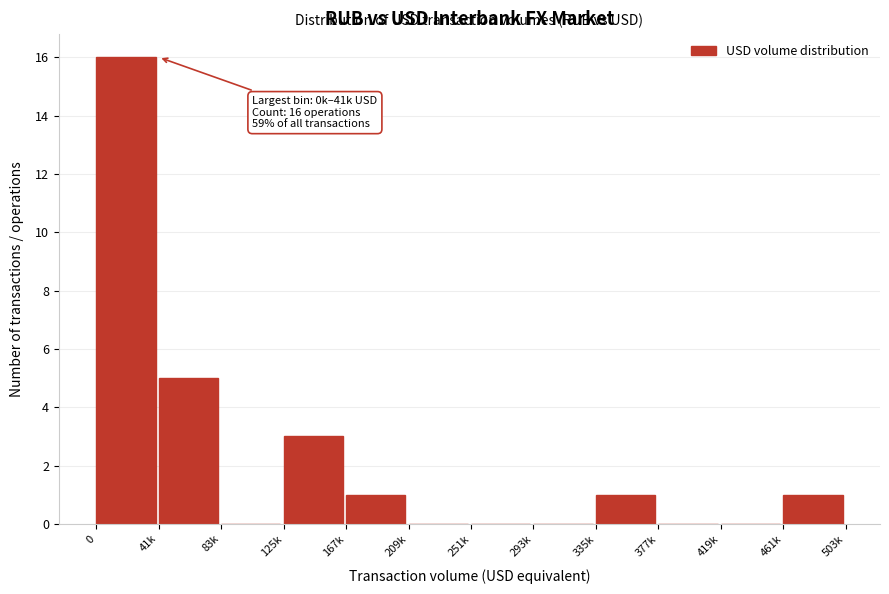

Reading left to right, extract all data points from this chart.

0=16	41k=5	83k=0	125k=3	167k=1	209k=0	251k=0	293k=0	335k=1	377k=0	419k=0	461k=1